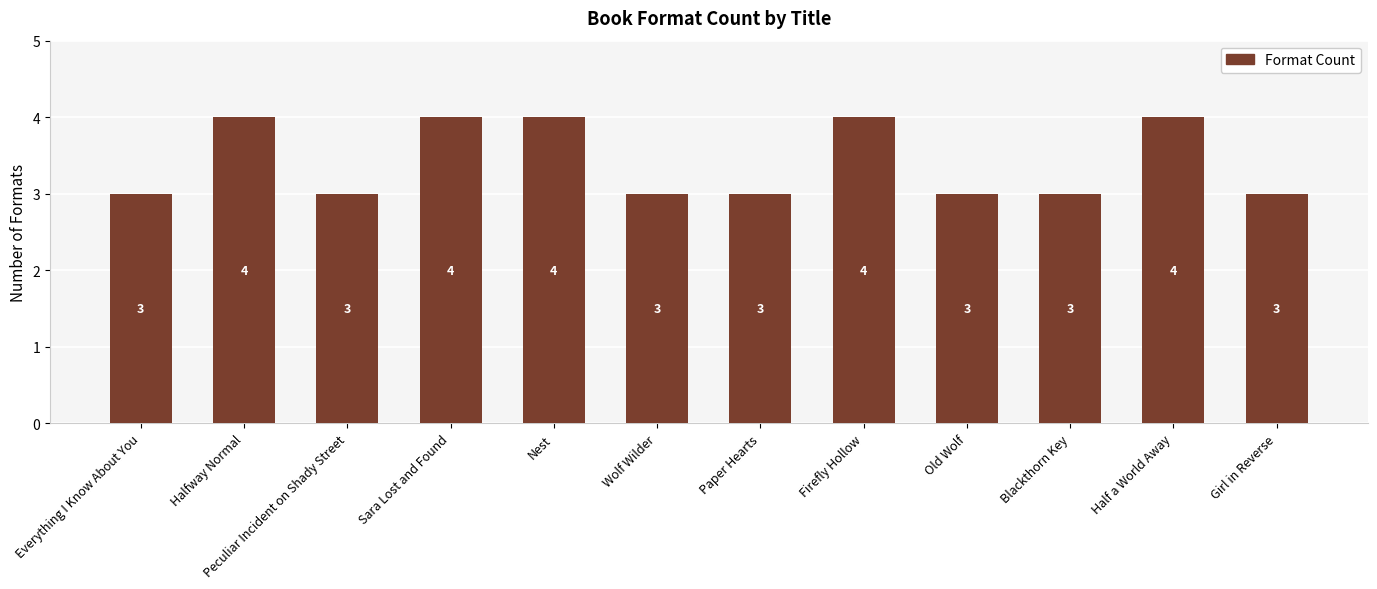

What is the minimum value shown in the chart?

3